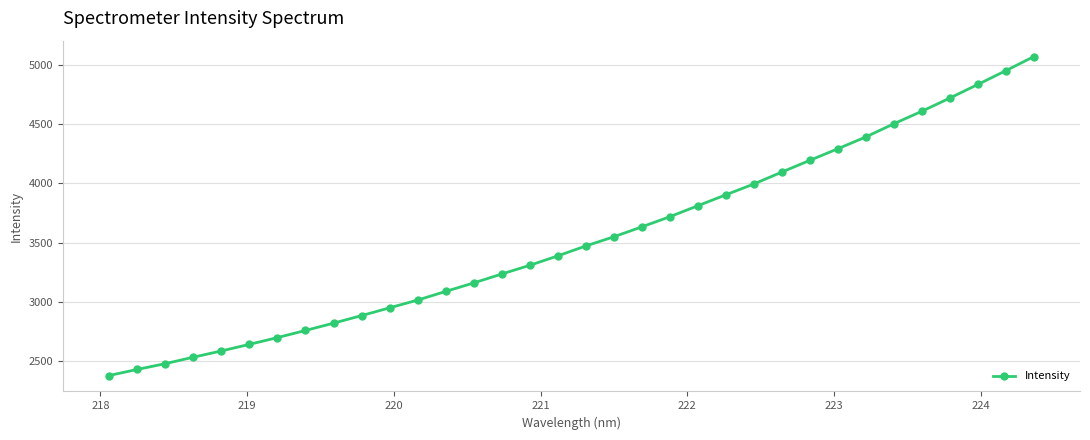

What is the value of the 23rd point from the left?

3903.6